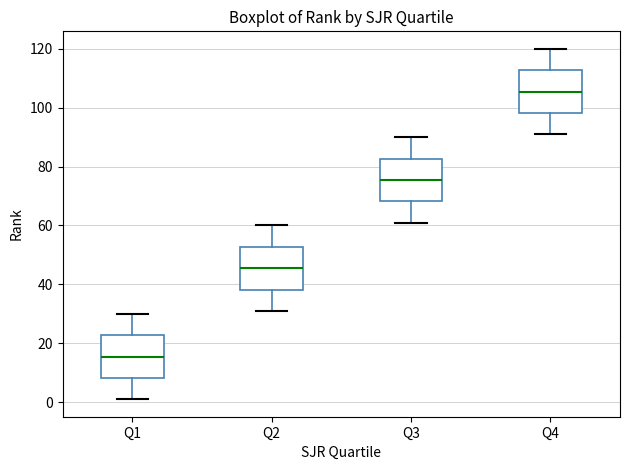

Where does the median line of the box for Q3 sit on the y-axis? The values are not printed on the chart, so give them approximately, as read against the axis.

76